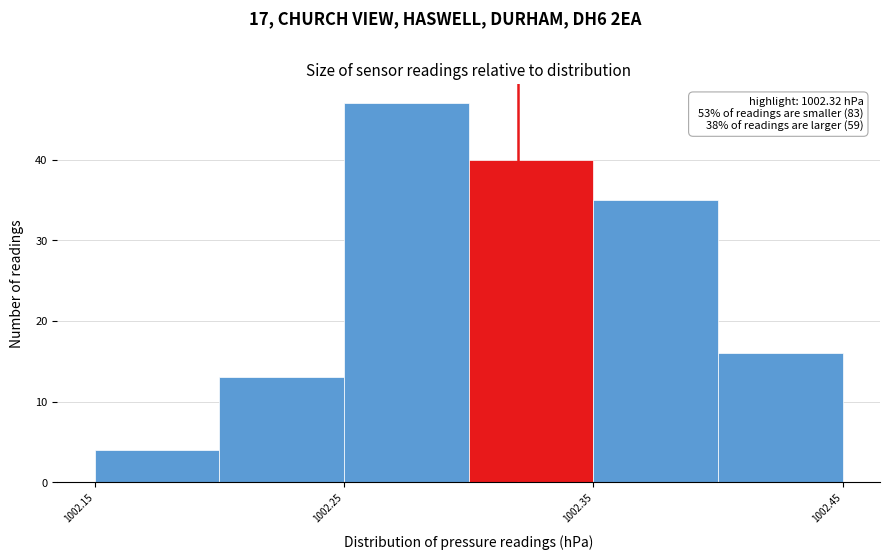

Which range on the x-axis has the tallest bar?

1002.25 to 1002.30